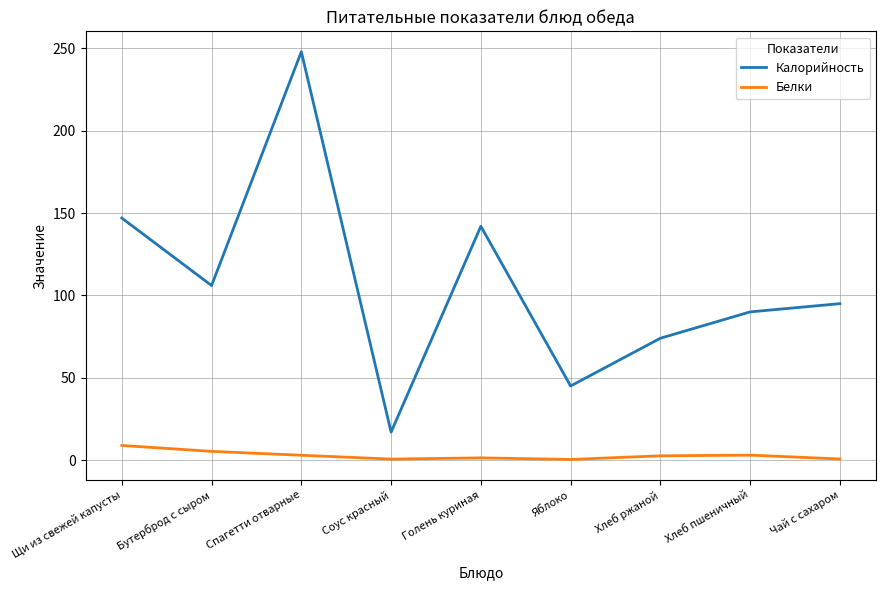

What position from the left is Хлеб ржаной?

7